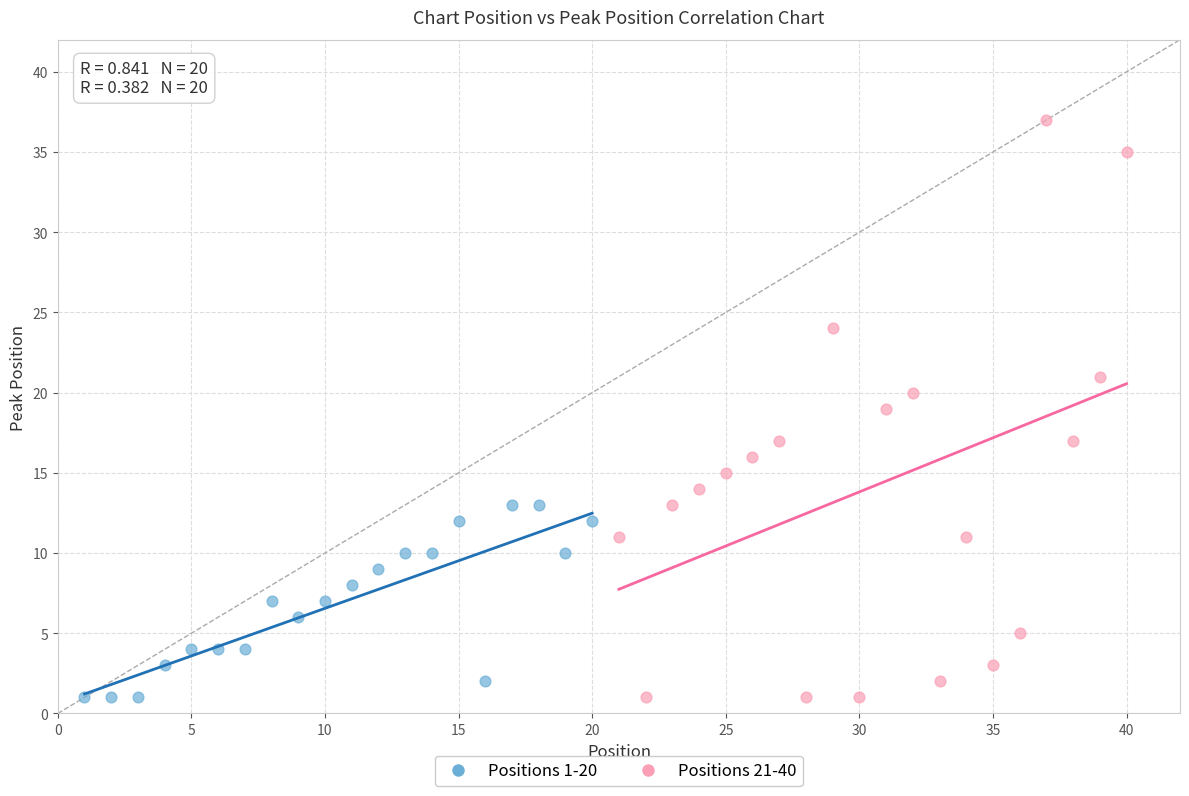

Which series contains the highest Y value?

Positions 21-40